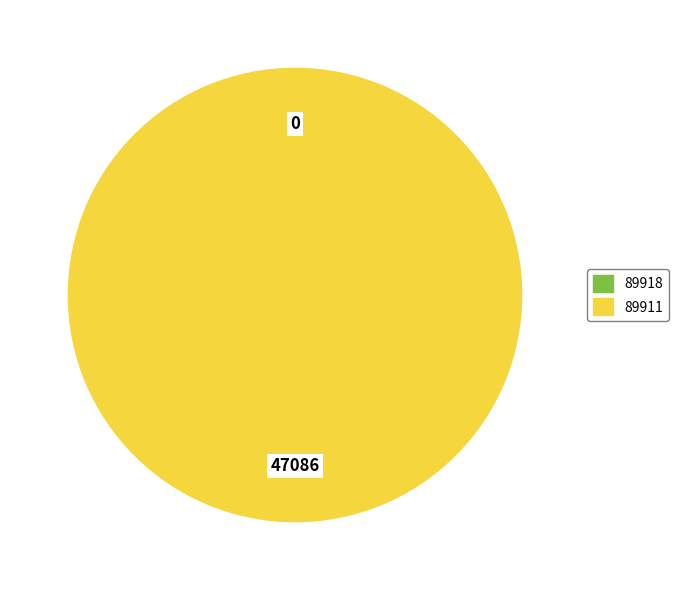

Count the number of slices in the pie.

2